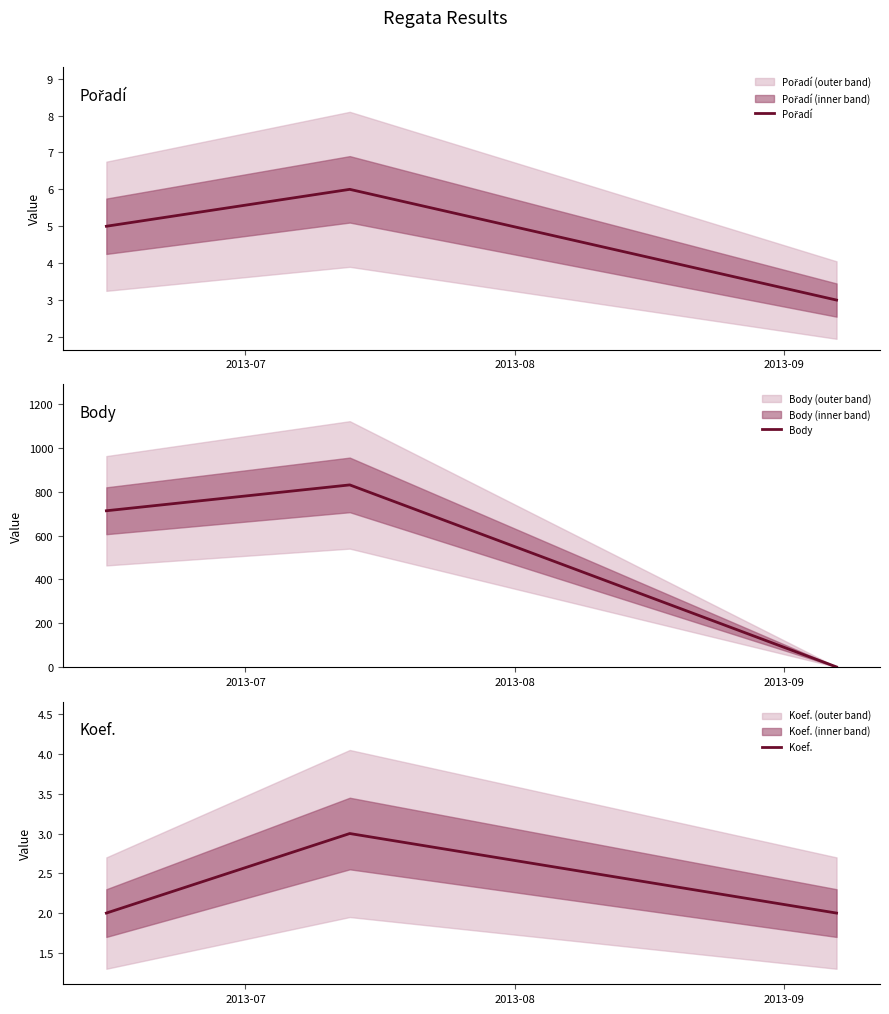

Count the Koef. values in the range 2 to 3.

3